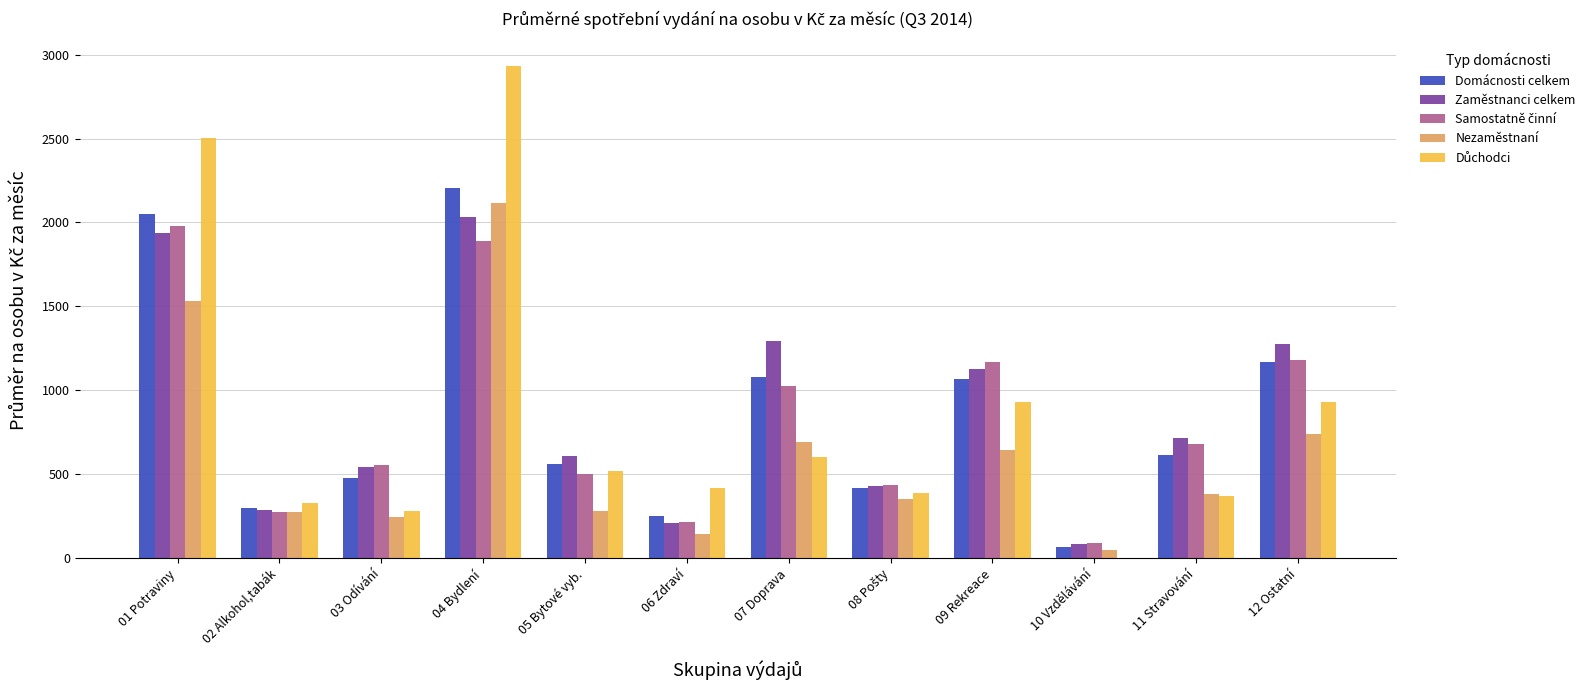

What is the average value of the Nezaměstnaní series?

621